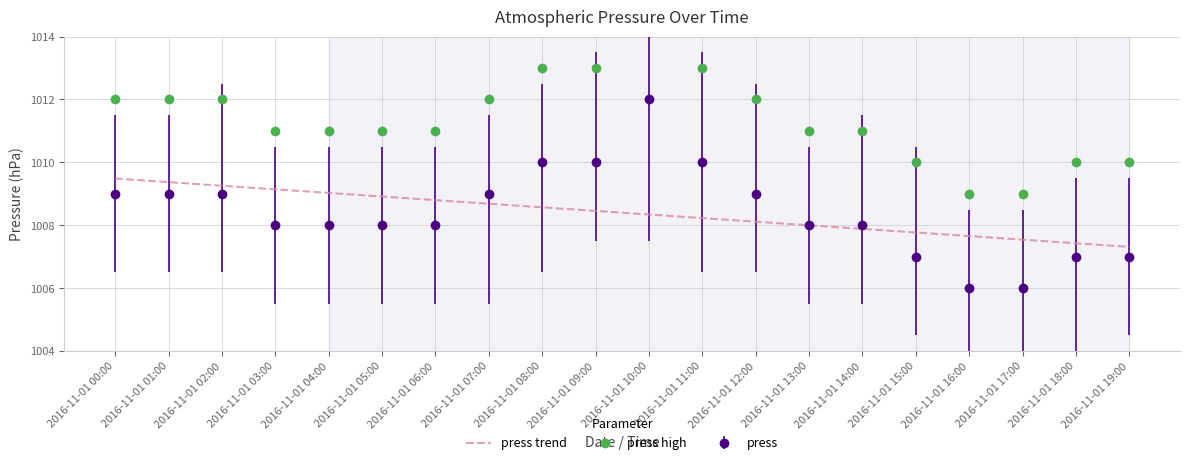

What is the spread (max minus min) of values at 2016-11-01 09:00?

4.5